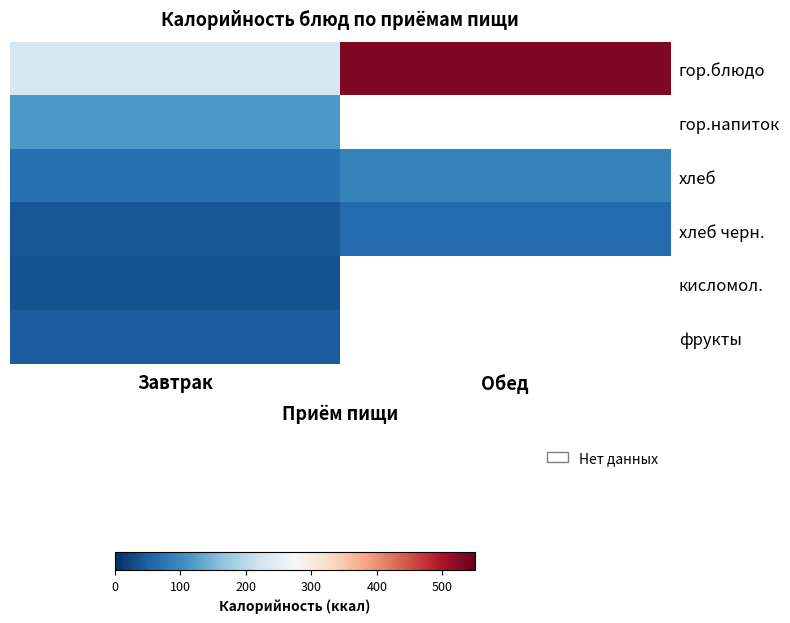

What is the difference between the highest and lowest values at Обед?

470.8